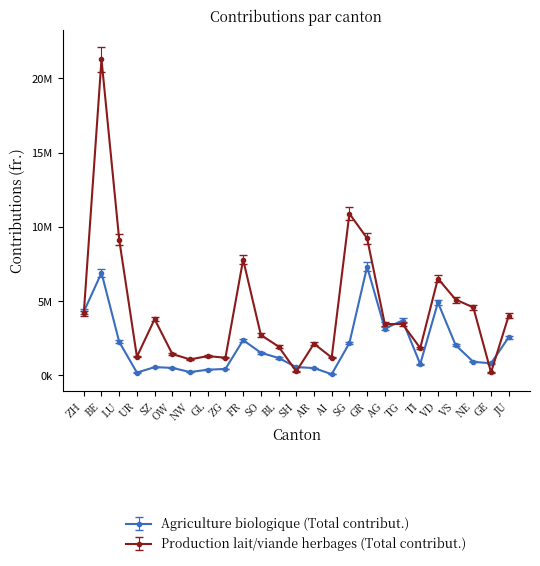

List the series in order of their overall mean, lowest first.

Agriculture biologique (Total contribut.), Production lait/viande herbages (Total contribut.)